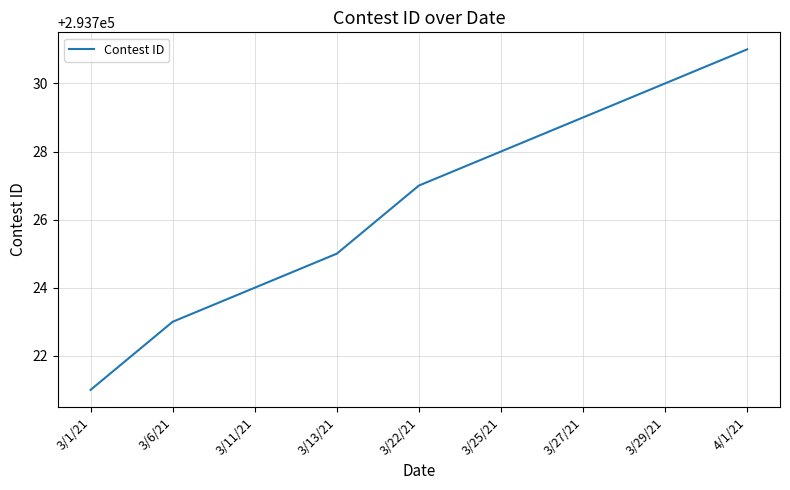

What is the average value?

293726